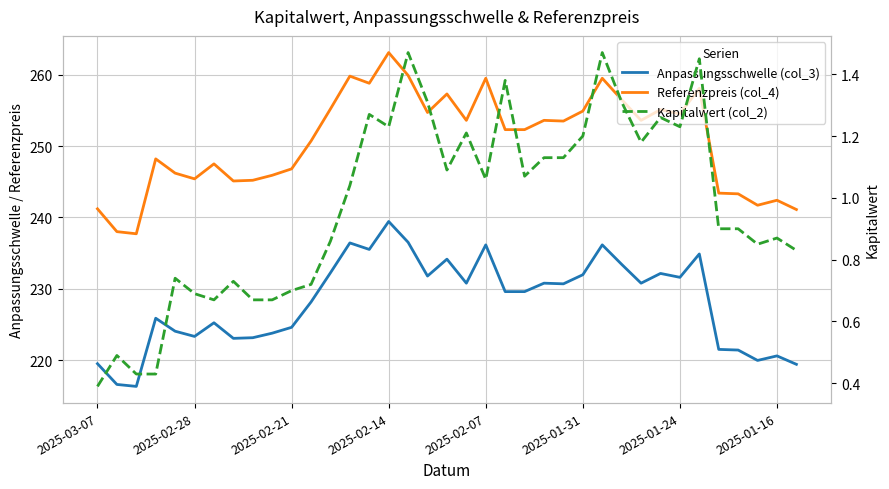

Which category has the lowest value in the Kapitalwert (col_2) series?

2025-03-07